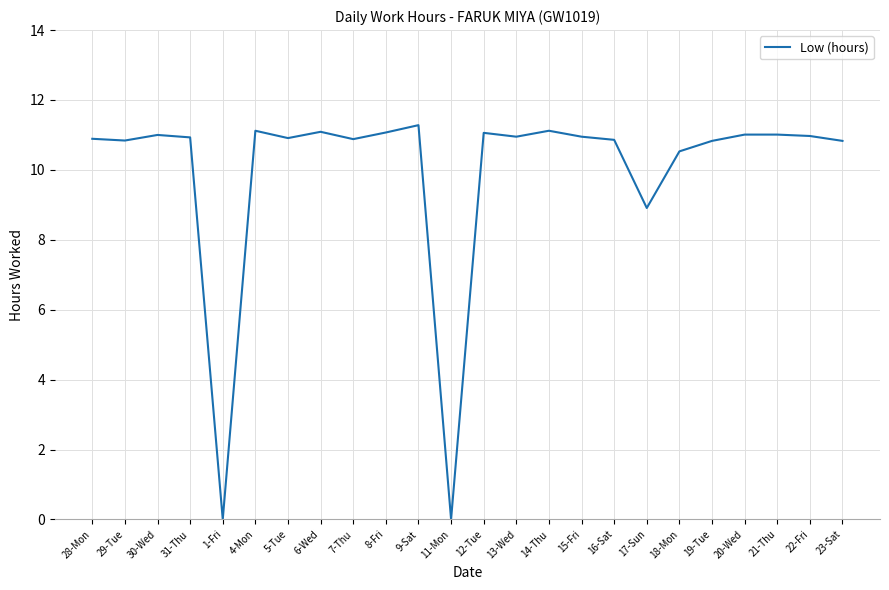

What is the difference between the maximum and minimum values?

11.3